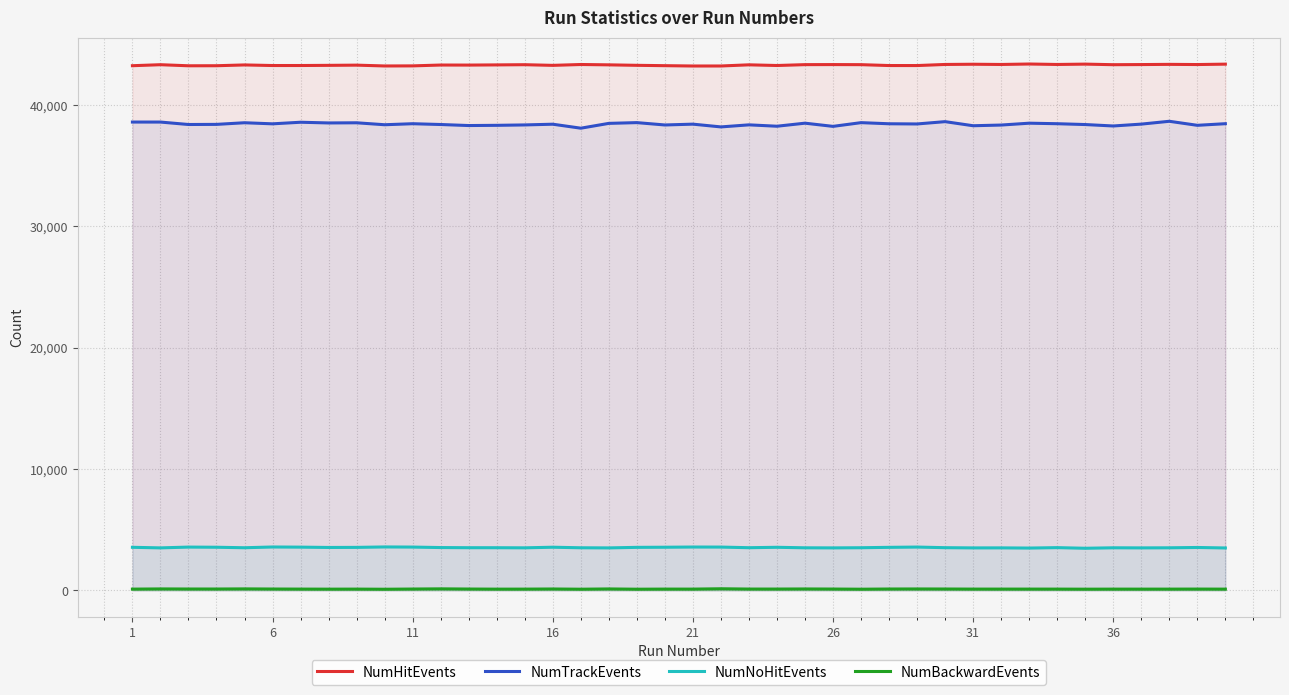

True or false: NumNoHitEvents and NumTrackEvents cross at least once.

False